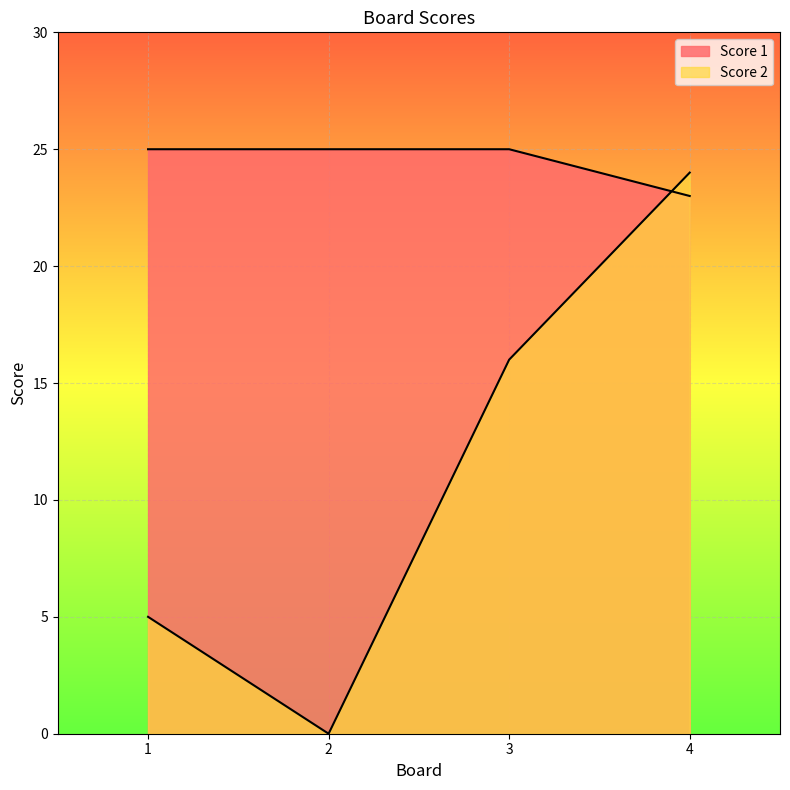

In Score 2, how many points are lower than both neighbors (excluding endpoints)?

1